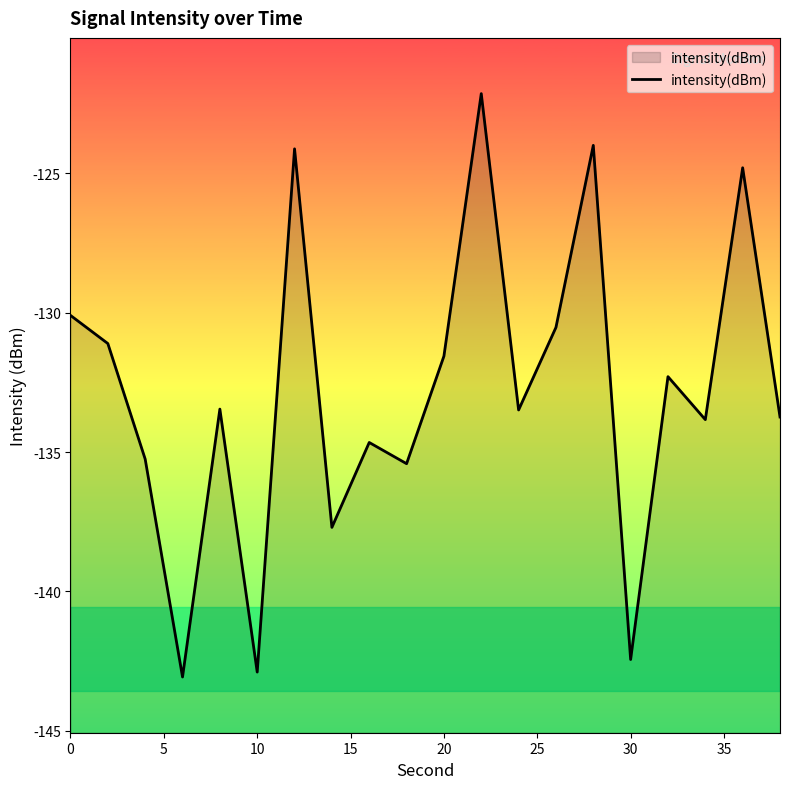

What is the maximum value shown in the chart?

-122.1